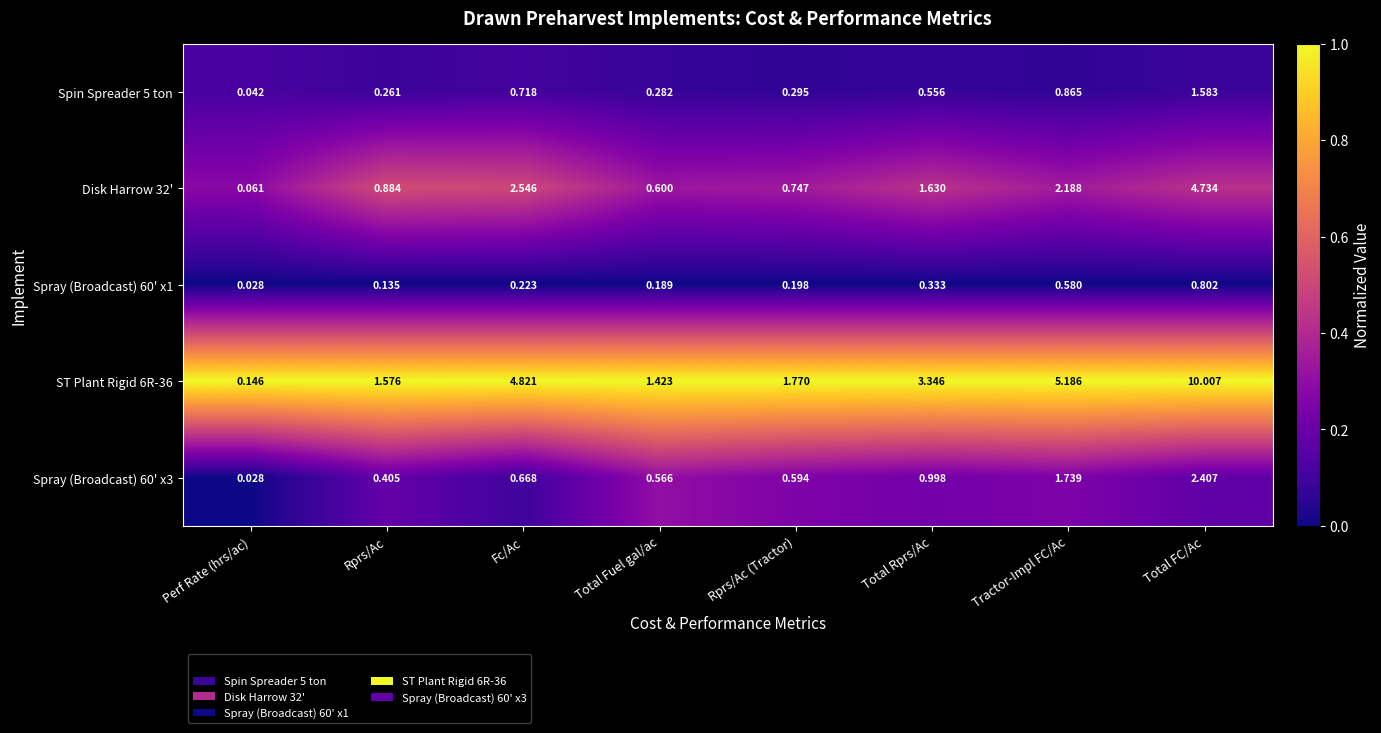

Which category has the highest value in the Spray (Broadcast) 60' x3 series?

Total FC/Ac